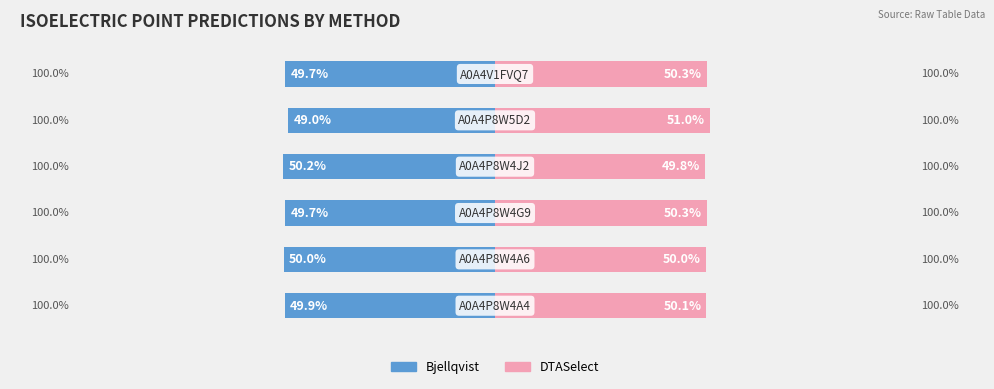

What is the value of the DTASelect bar at the 5th from the left?

51.0